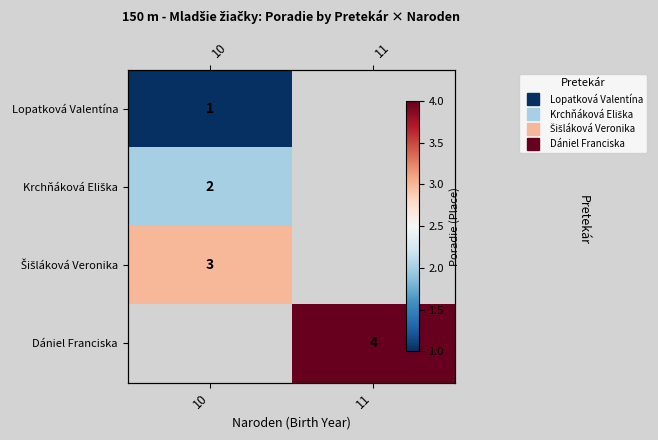

Where is Šišláková Veronika nearest to the value 3?

10